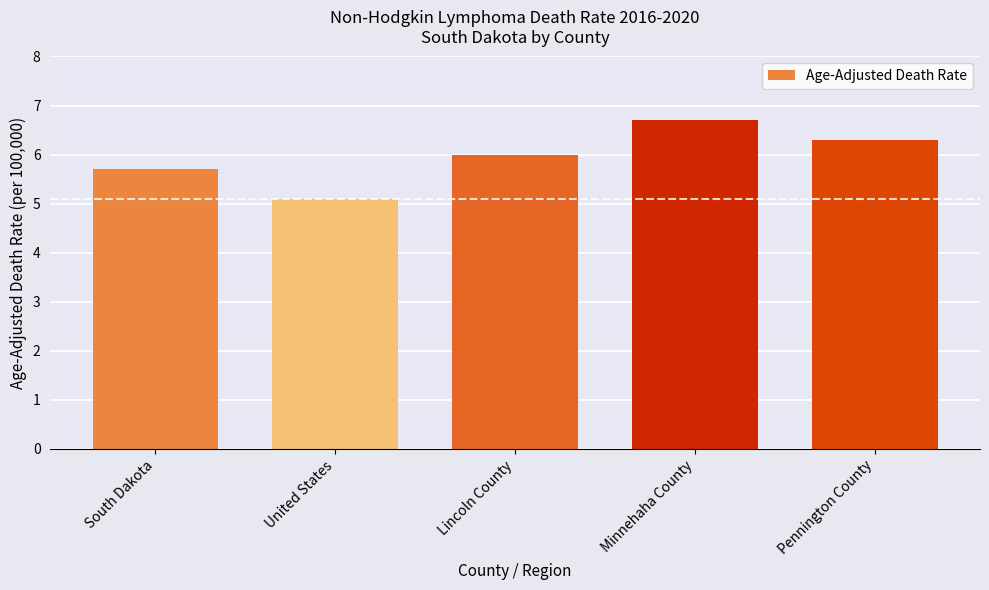

At which label is the value closest to 5?

United States